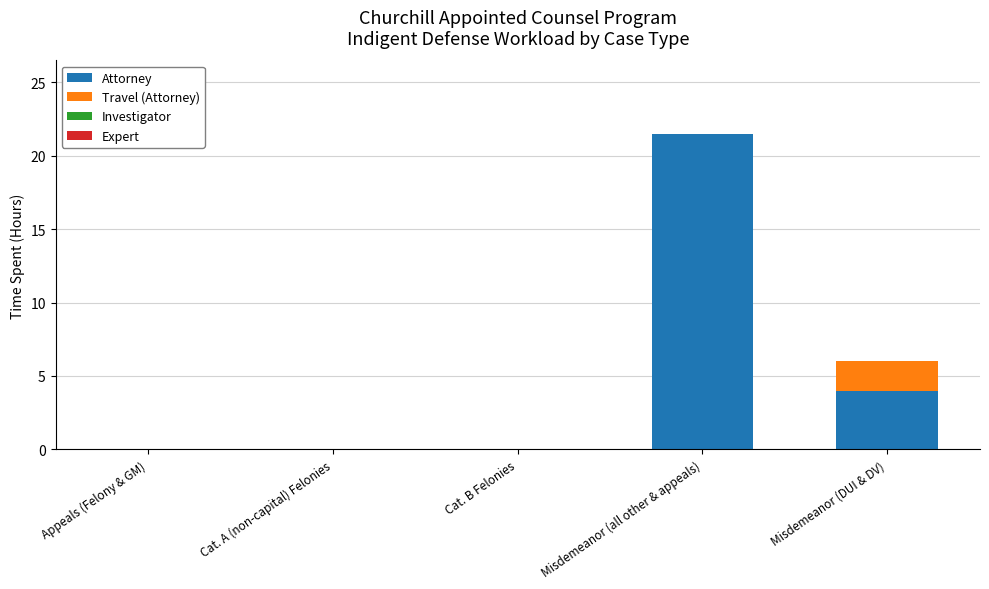

How many series are shown in this chart?

2